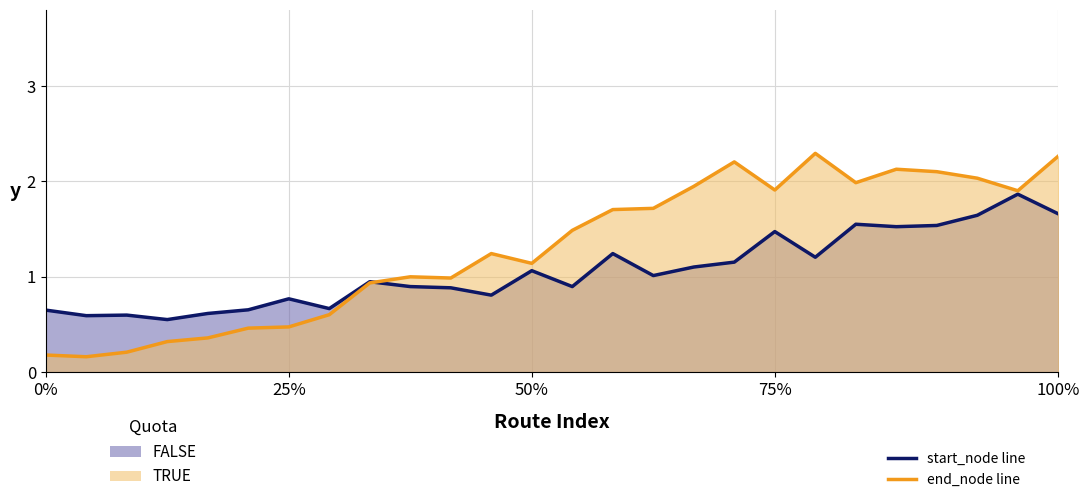

What is the smallest value displayed?

0.2